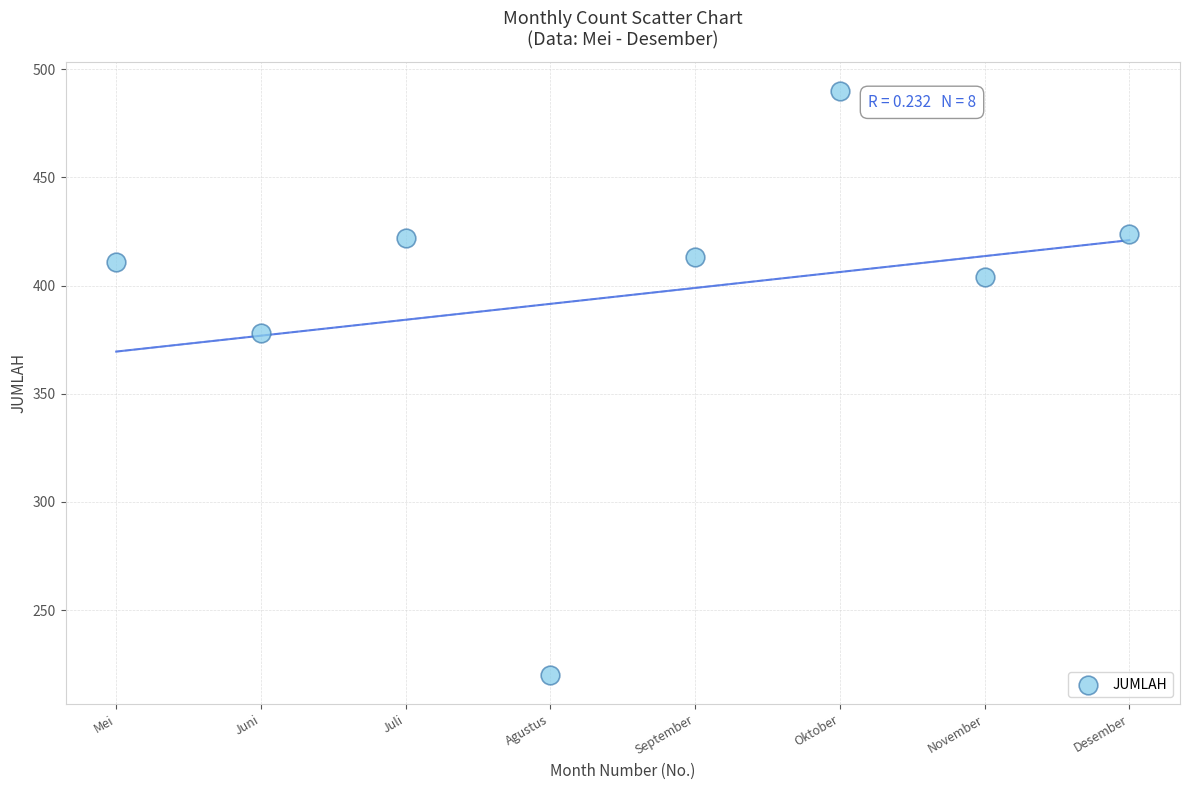

What is the average X value?

8